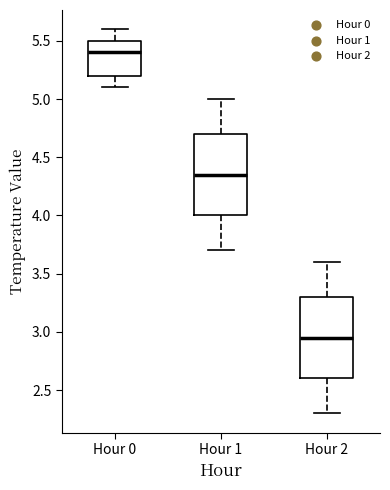

Which box's median line is the lowest?

Hour 2